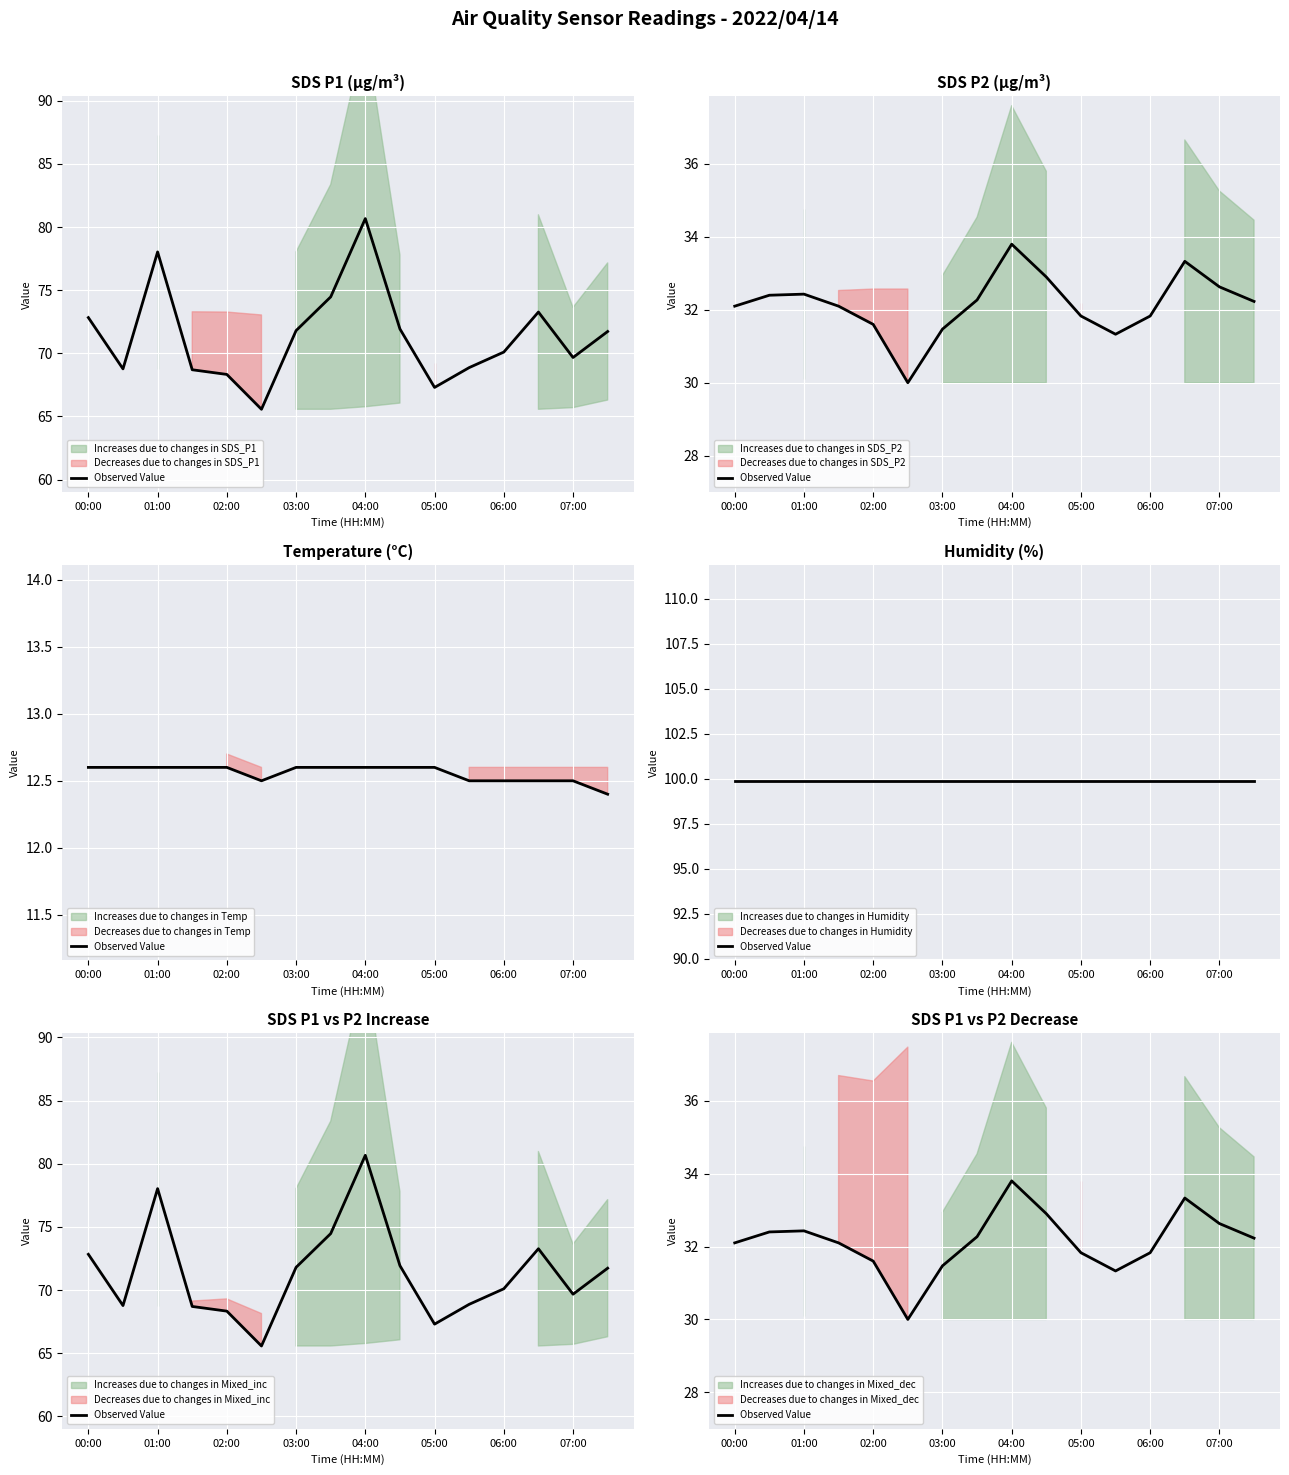

What is the change in value from 01:00 to 10?

-0.6